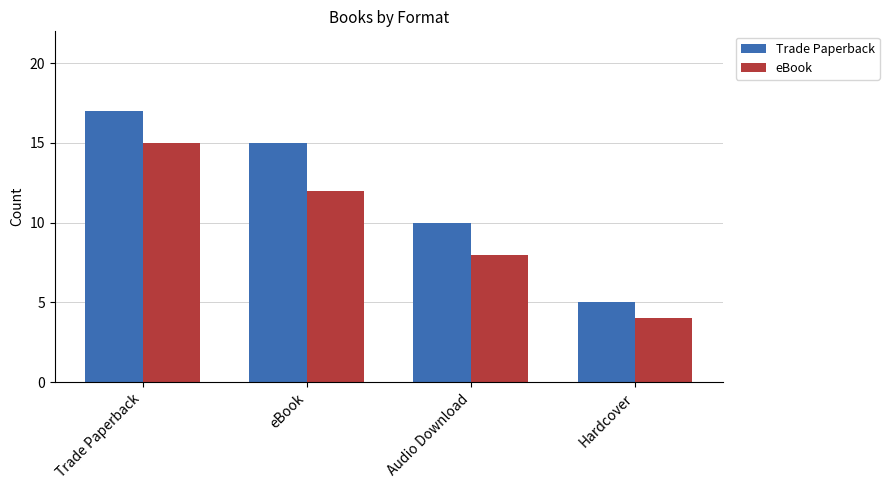

Reading left to right, list all the values displayed in this chart.

Trade Paperback: 17	15	10	5
eBook: 15	12	8	4